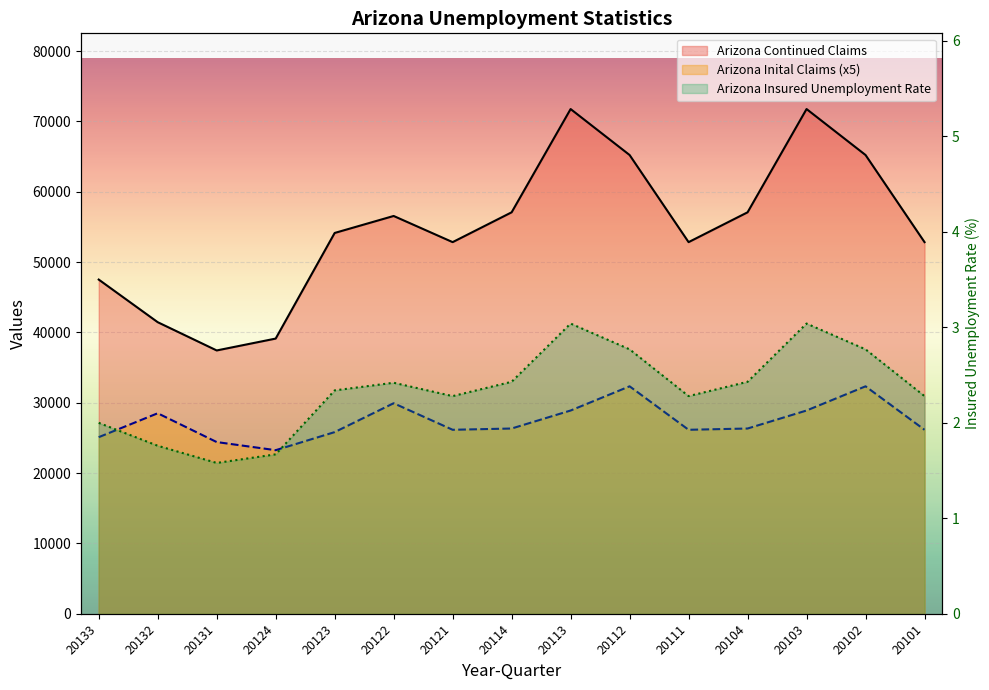

Is it true that Arizona Inital Claims equals 40728.7 at 20132?

False